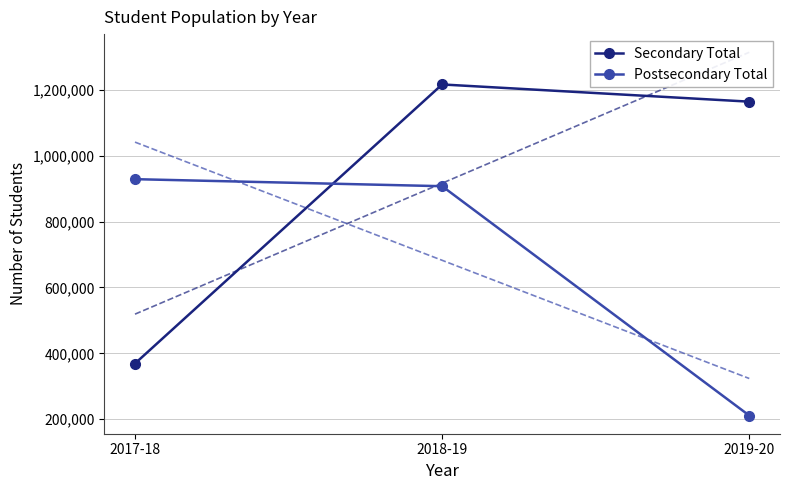

Reading left to right, what are all the values shown in this chart?

Secondary Total: 2017-18=368950	2018-19=1216523	2019-20=1164282
Postsecondary Total: 2017-18=928853	2018-19=907517	2019-20=210916